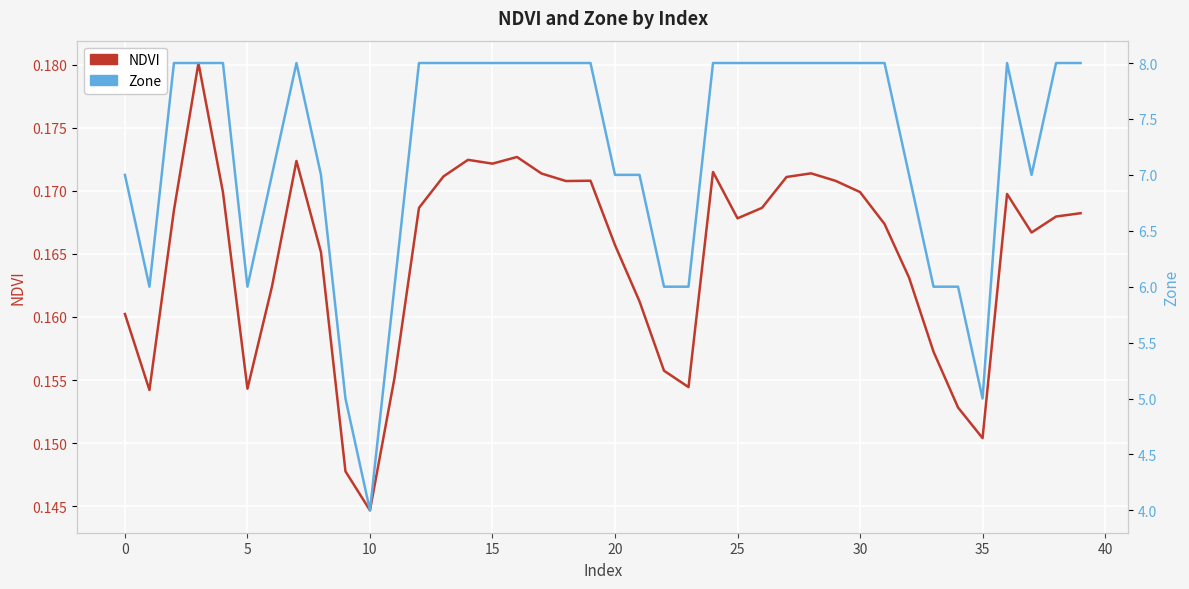

Which has a higher value, 36 or 35?

36